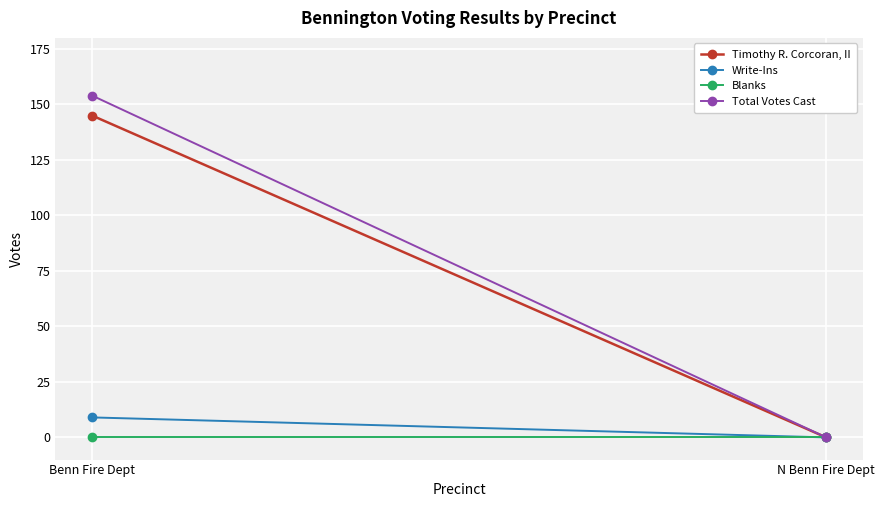

How many lines are shown in the chart?

4